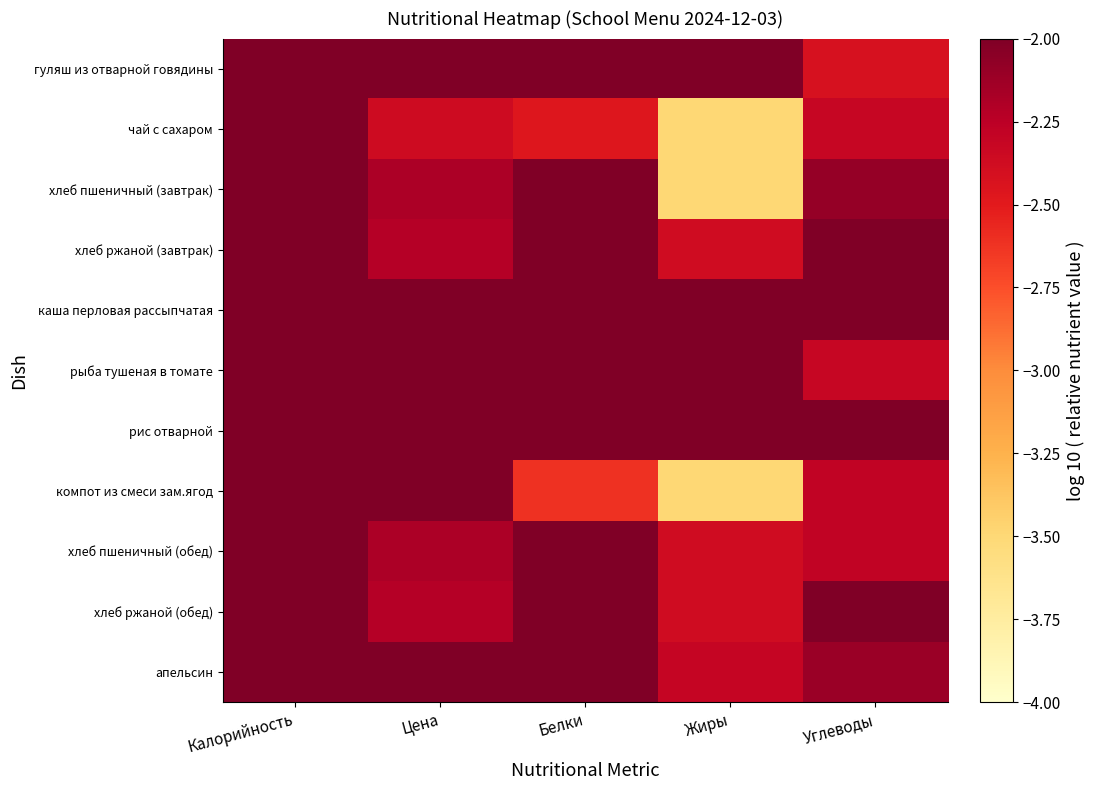

List the series in order of their peak value, lowest first.

чай с сахаром, компот из смеси зам.ягод, хлеб ржаной (обед), хлеб ржаной (завтрак), хлеб пшеничный (завтрак), хлеб пшеничный (обед), апельсин, каша перловая рассыпчатая, рыба тушеная в томате, гуляш из отварной говядины, рис отварной